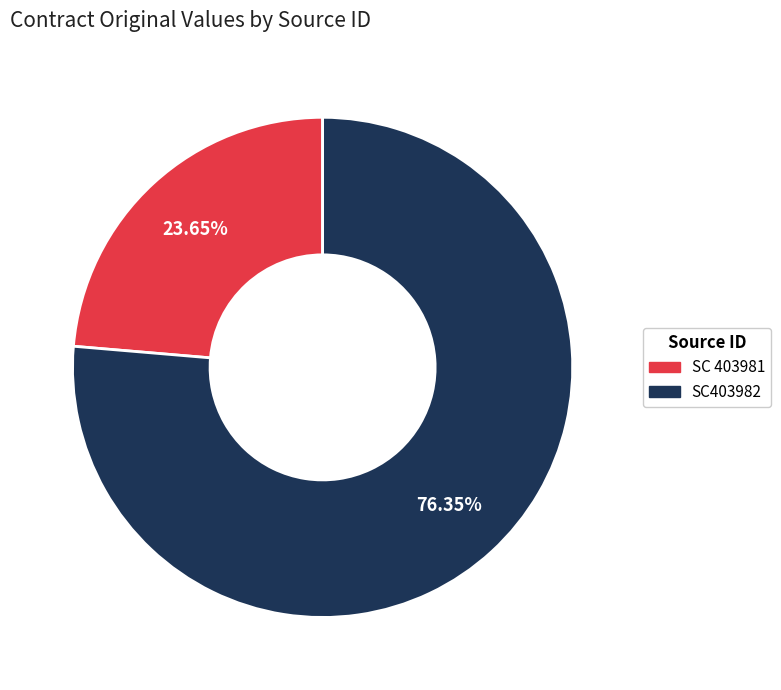

What portion of the pie excludes SC 403981?

76.3%